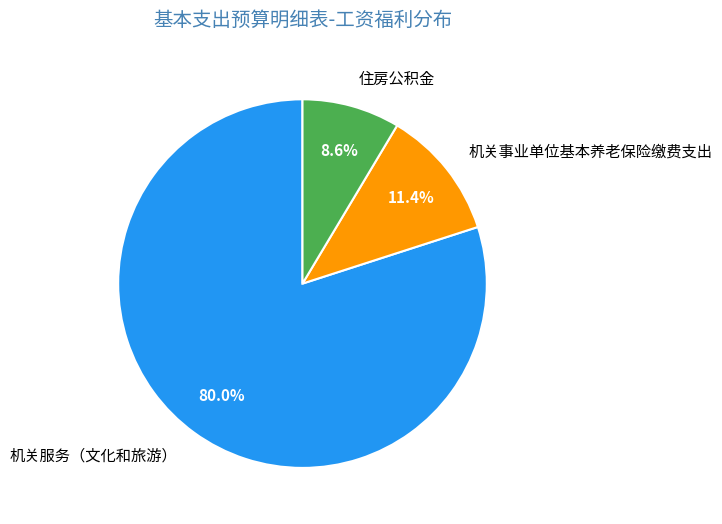

Is the sum of 机关服务（文化和旅游） and 机关事业单位基本养老保险缴费支出 greater than half?

Yes